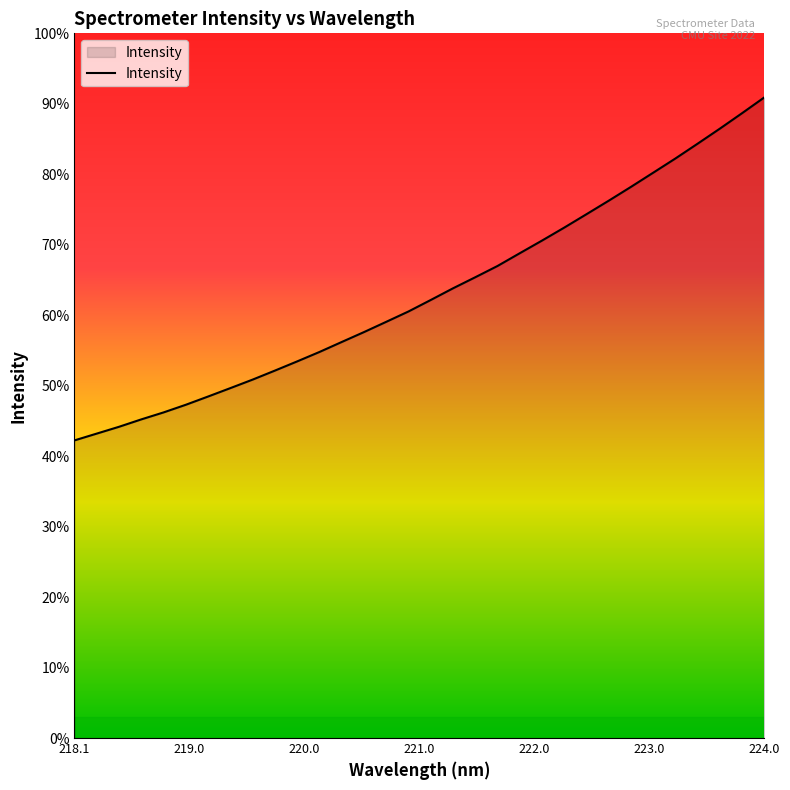

What is the label of the 26th point from the right?

219.2067